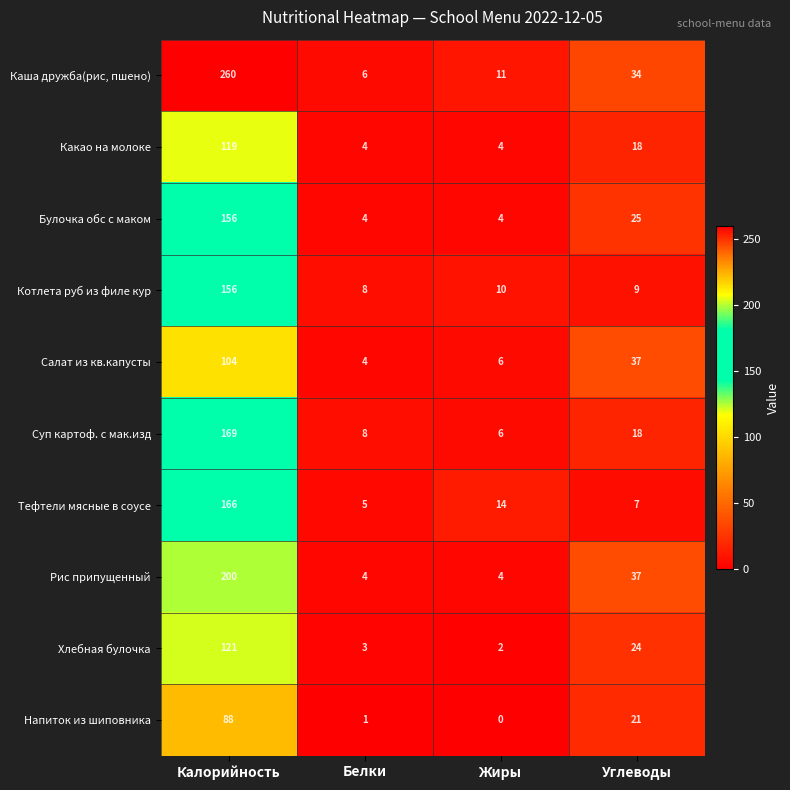

At which label does Рис припущенный first exceed 37?

Калорийность